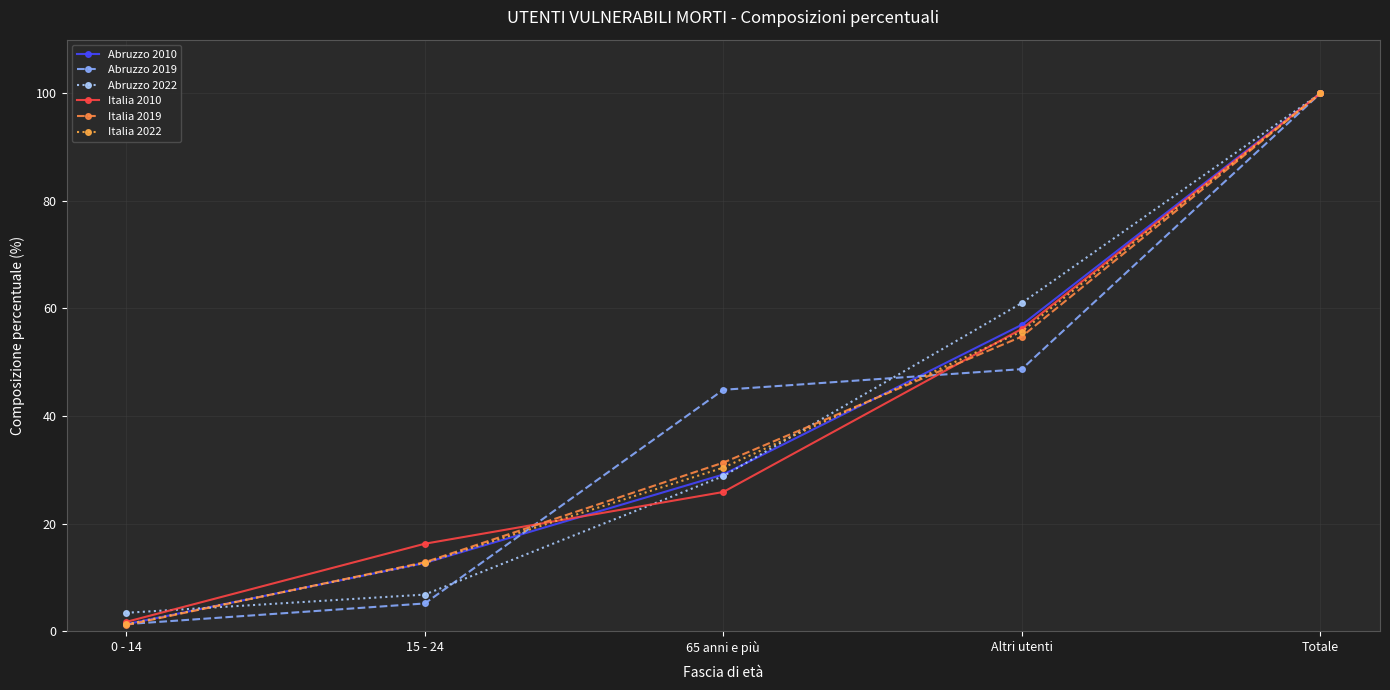

The value of Abruzzo 2019 at 15 - 24 is 5.1. True or false?

True